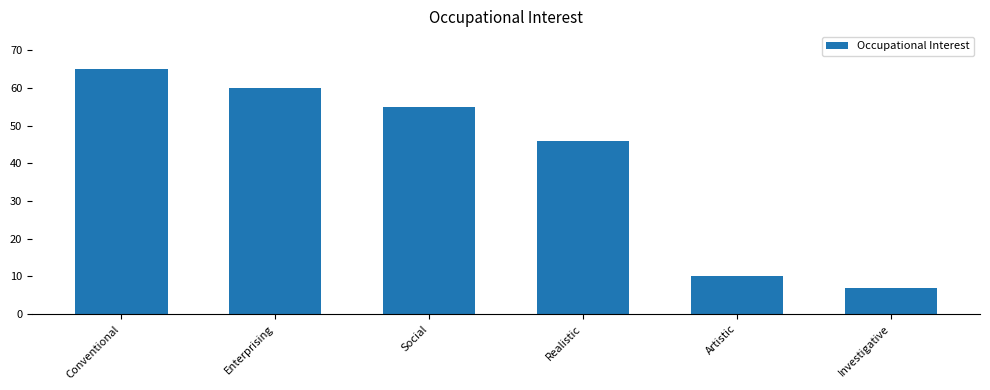

Reading left to right, what are all the values shown in this chart?

Conventional=65	Enterprising=60	Social=55	Realistic=46	Artistic=10	Investigative=7